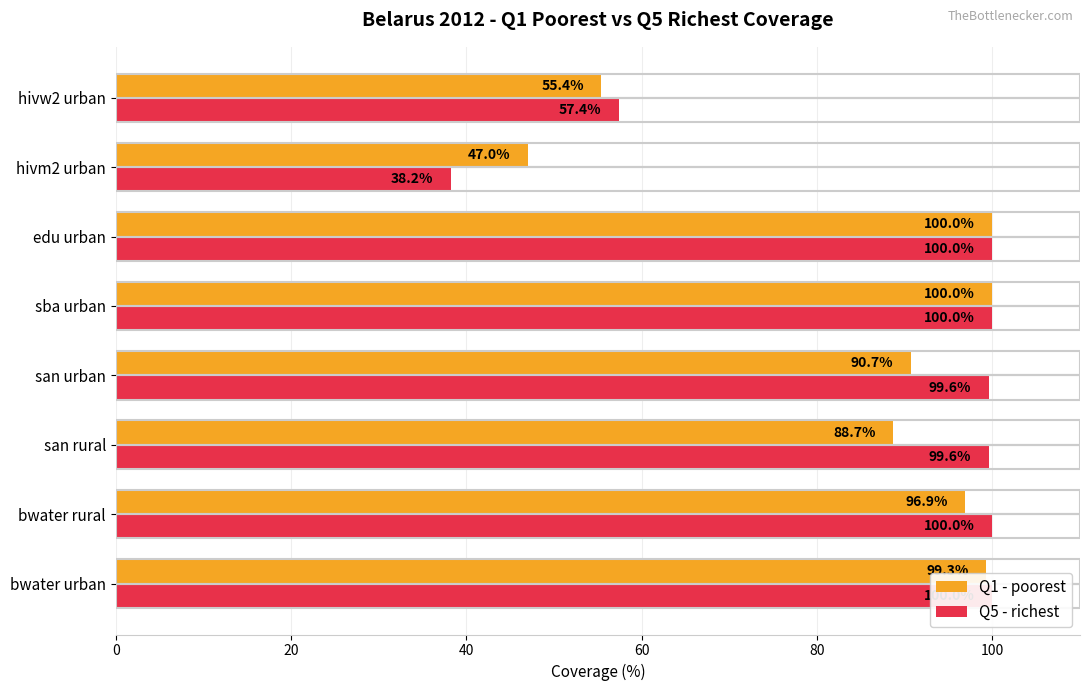

How many bars are there in each group?

2